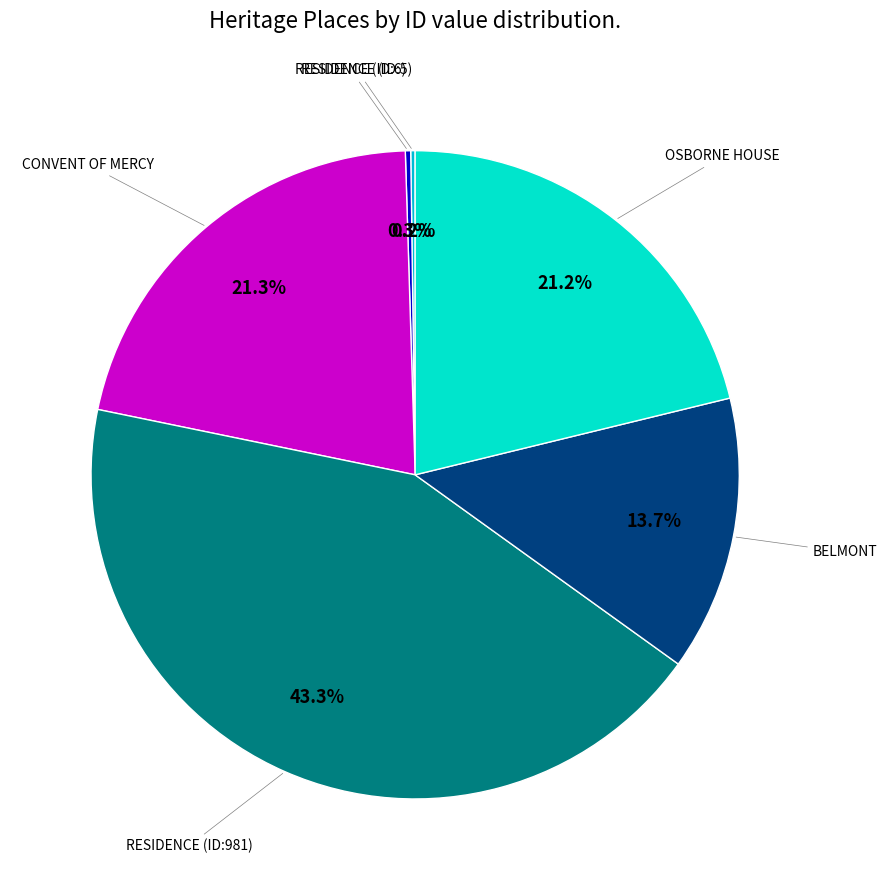

Does any single category account for the majority?

No